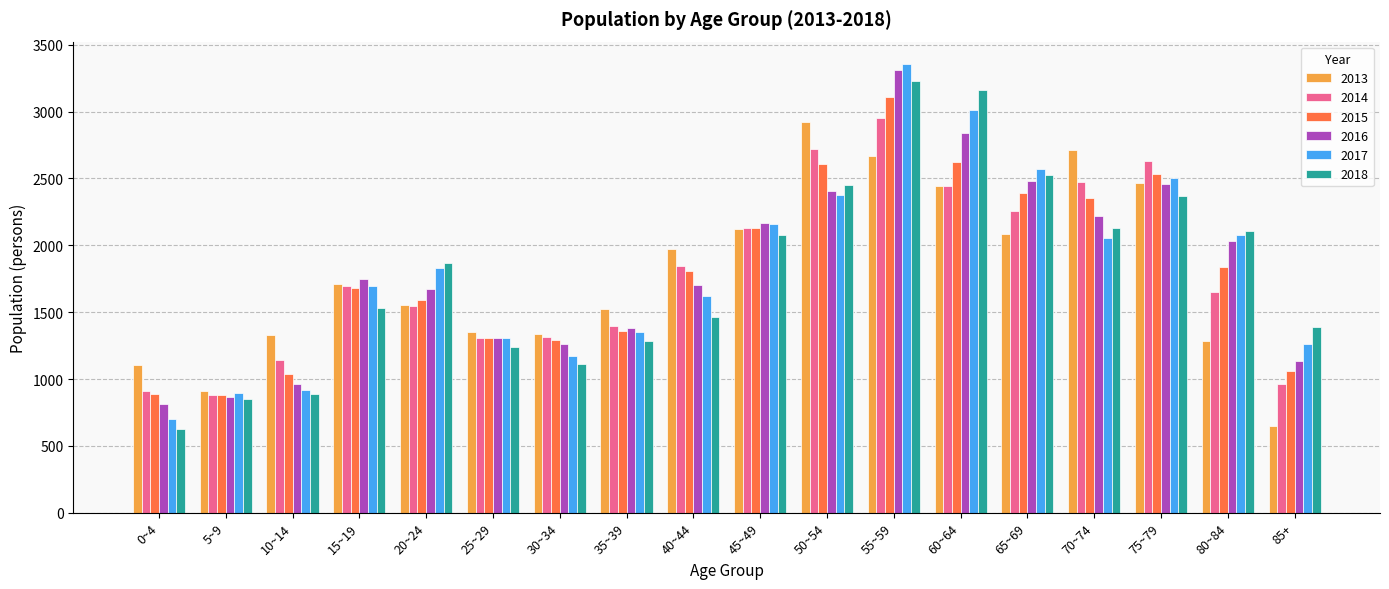

Is the value of 2016 at 75~79 greater than the value of 2015 at 70~74?

Yes